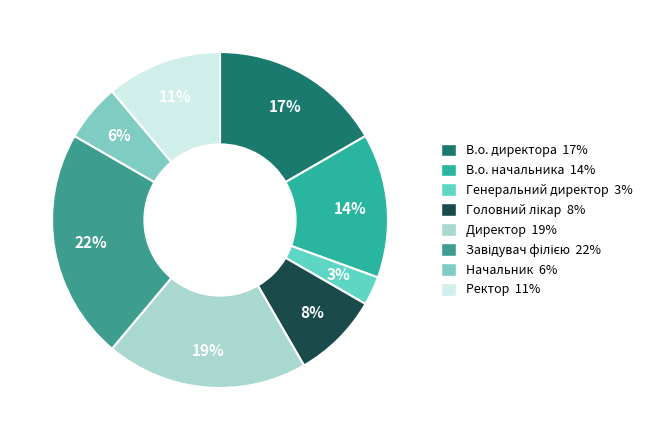

How many segments does this pie chart have?

8